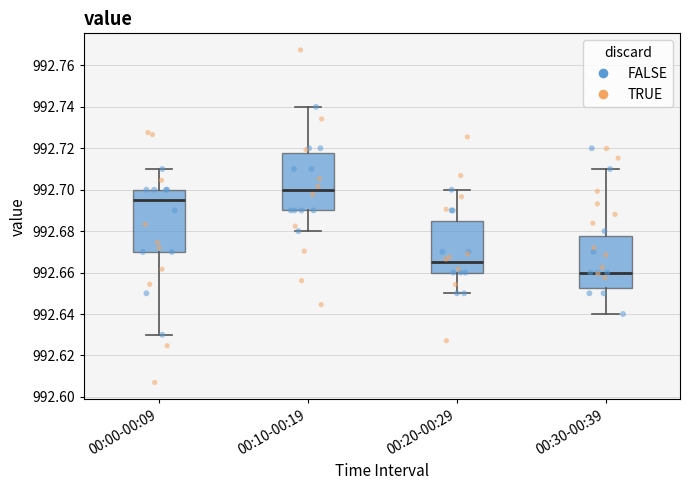

Which box is the tallest, from its lower edge to its upper edge?

00:00-00:09